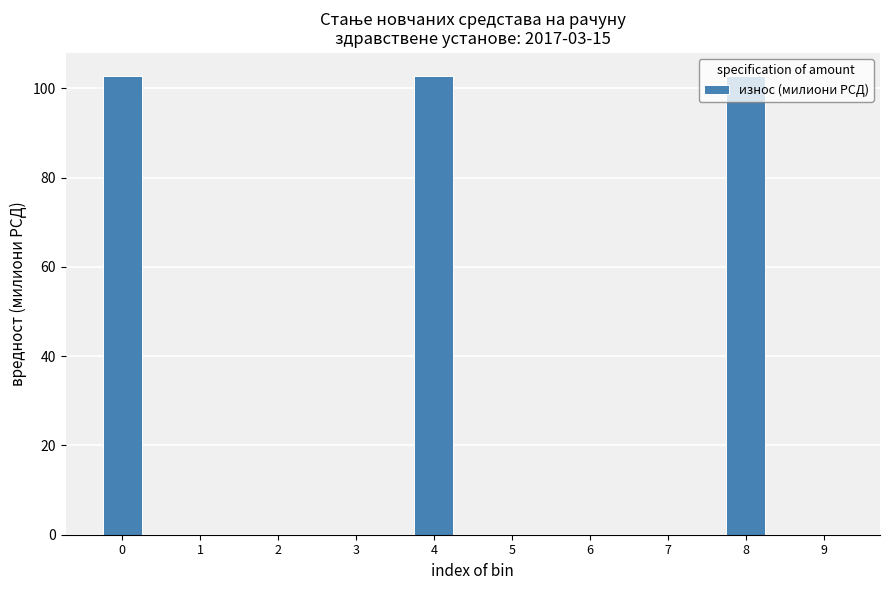

Is it true that the value at 0 is 102.9?

True